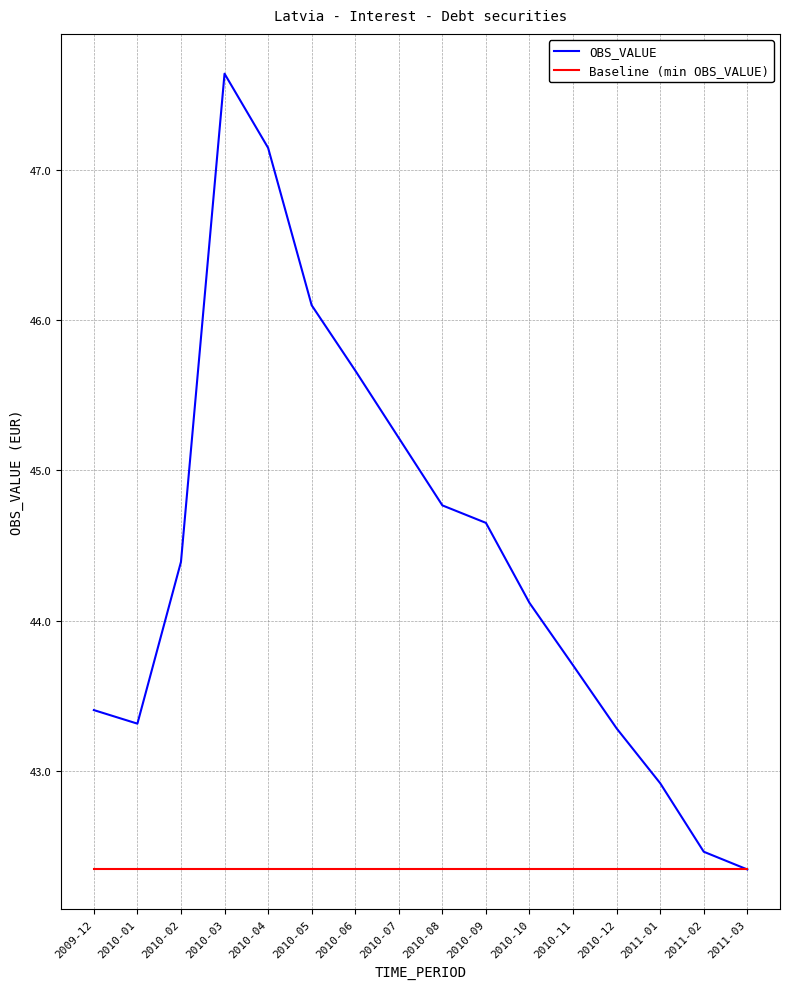

At which category is the sum across all series the highest?

2010-03